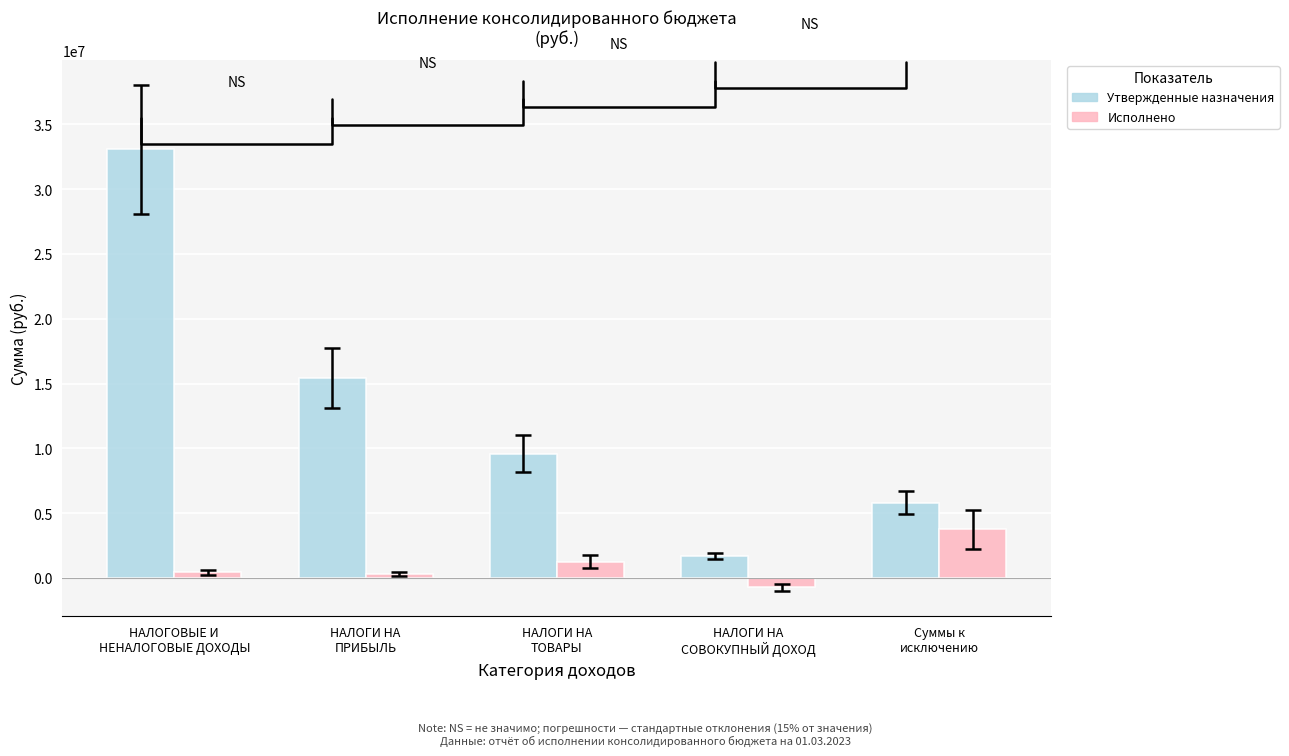

What position from the left is НАЛОГИ НА
ПРИБЫЛЬ?

2